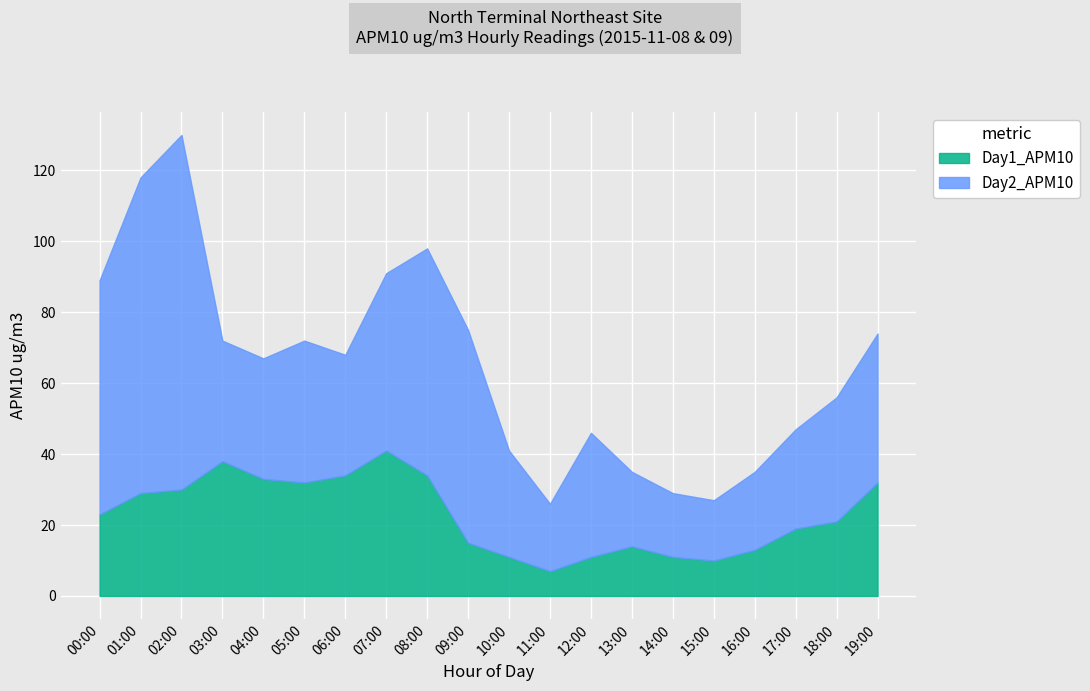

True or false: Day1_APM10 has more than 2 interior local peaks.

True